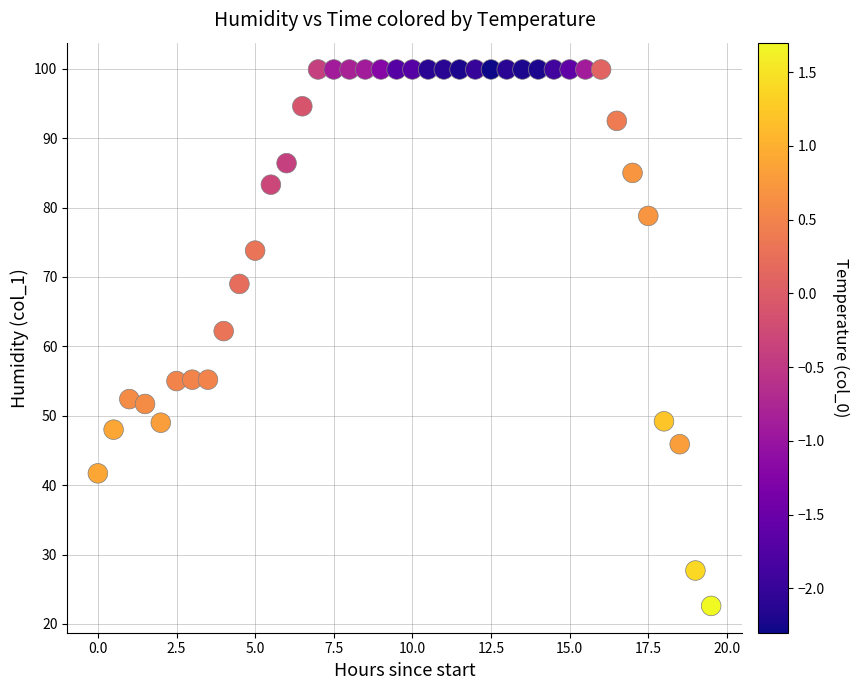

What Y value in the scatter plot is closest to 61?

62.2